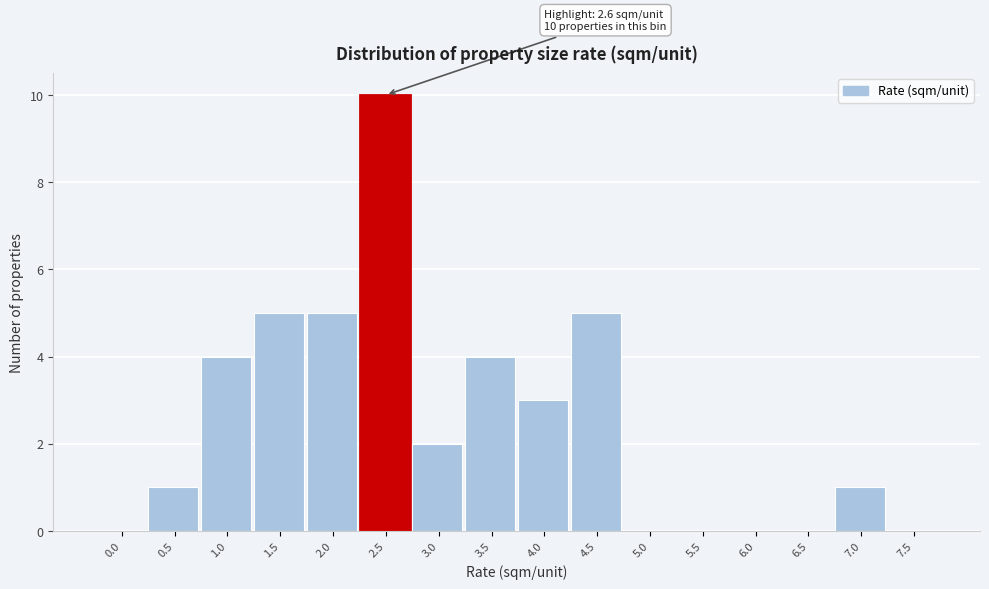

Reading left to right, what are all the values shown in this chart?

0.0=0	0.5=1	1.0=4	1.5=5	2.0=5	2.5=10	3.0=2	3.5=4	4.0=3	4.5=5	5.0=0	5.5=0	6.0=0	6.5=0	7.0=1	7.5=0